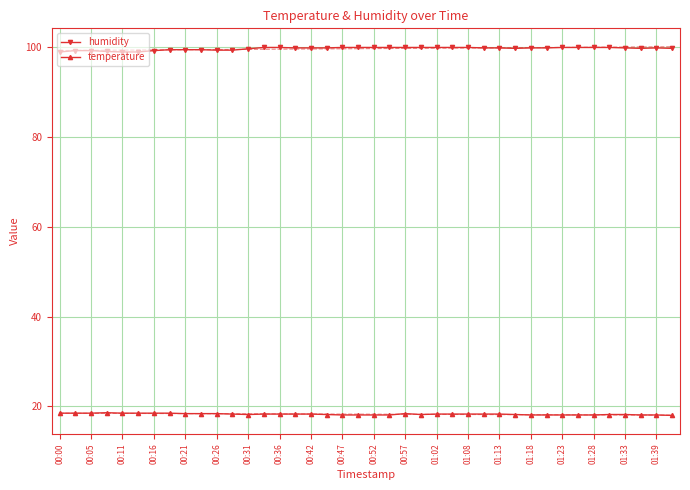

What are all the series names shown in the legend?

humidity, temperature